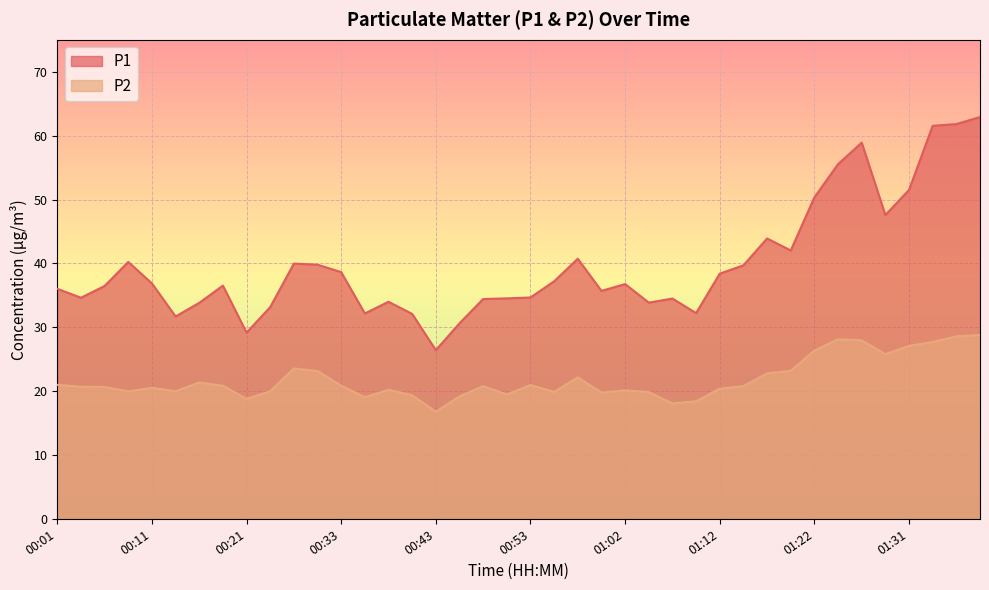

How many interior local valleys does the P2 series have?

10